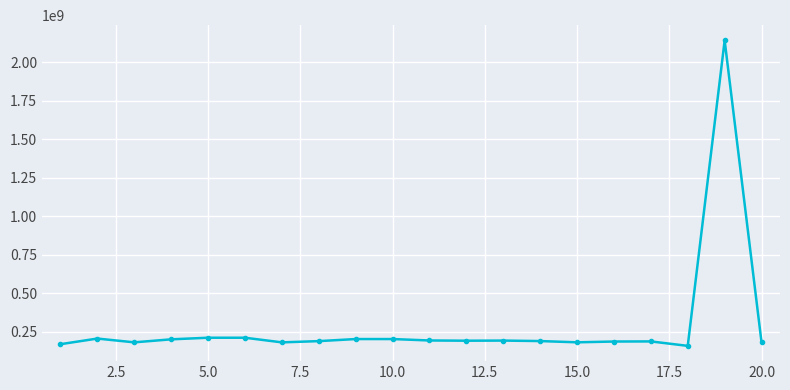

Does the chart have visible grid lines?

Yes